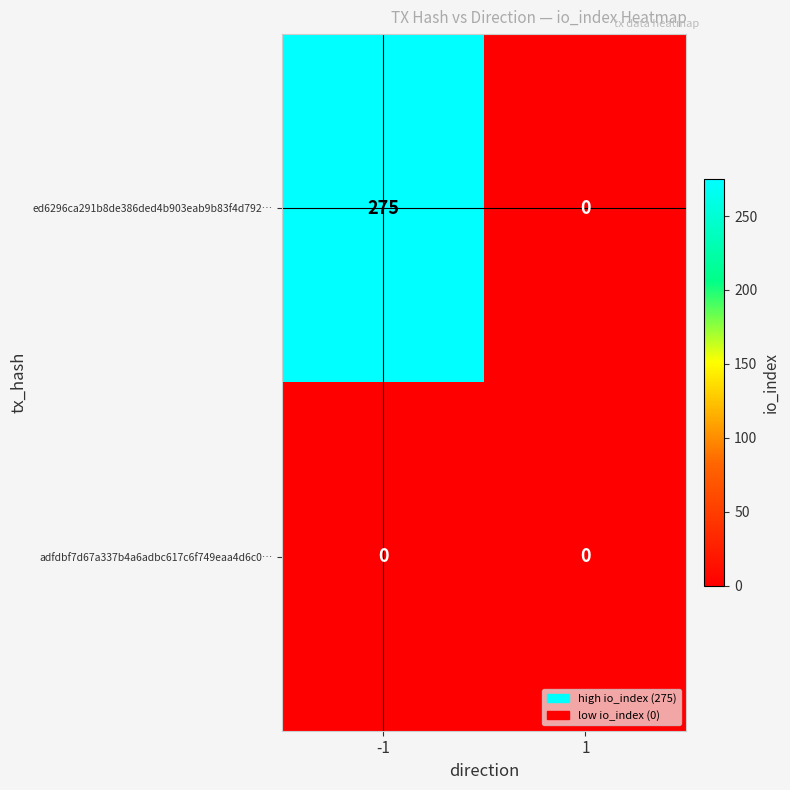

Reading left to right, what are all the values shown in this chart?

ed6296ca291b8de386ded4b903eab9b83f4d792…: 275	0
adfdbf7d67a337b4a6adbc617c6f749eaa4d6c0…: 0	0